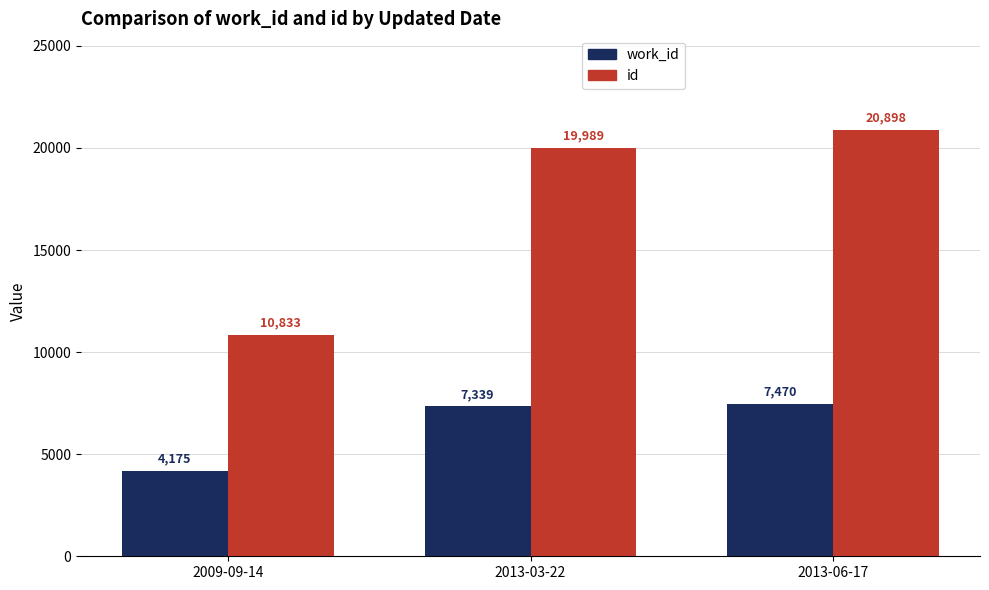

What is the maximum value shown in the chart?

20898